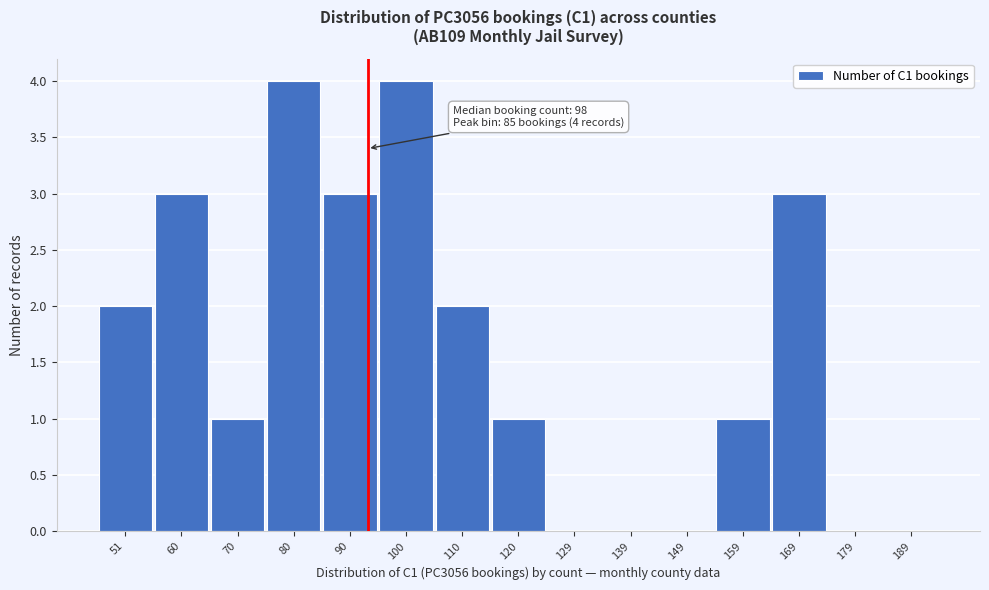

Reading left to right, extract all data points from this chart.

51=2	60=3	70=1	80=4	90=3	100=4	110=2	120=1	129=0	139=0	149=0	159=1	169=3	179=0	189=0